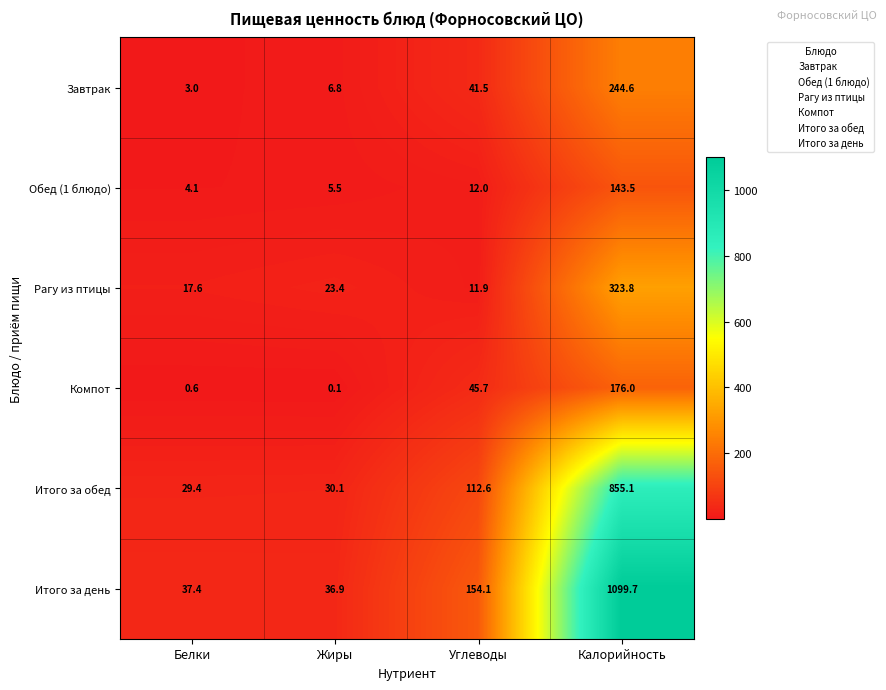

Rank the categories by Завтрак value from lowest to highest.

Белки, Жиры, Углеводы, Калорийность